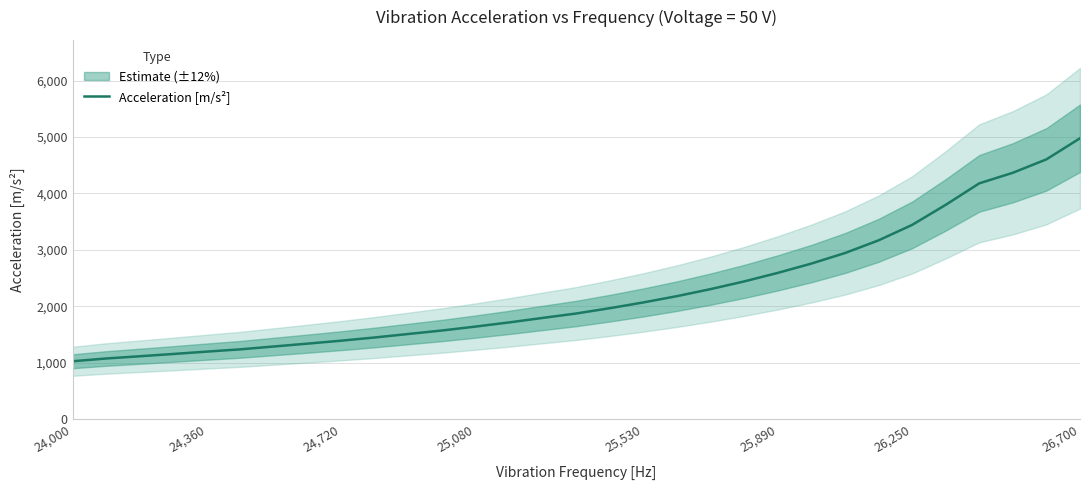

The Acceleration [m/s²] series shows 2279.2 at 24,720. True or false?

False